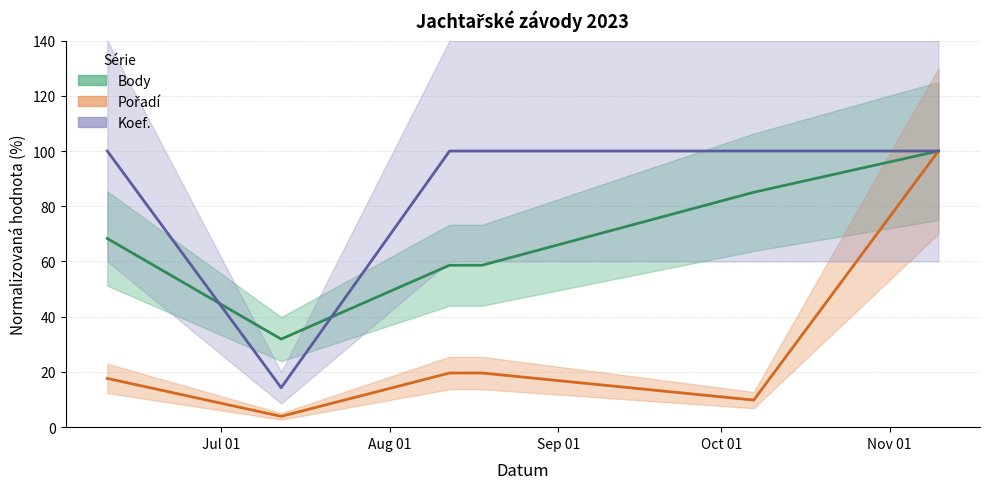

What is the label of the 6th point from the left?

2023-11-10